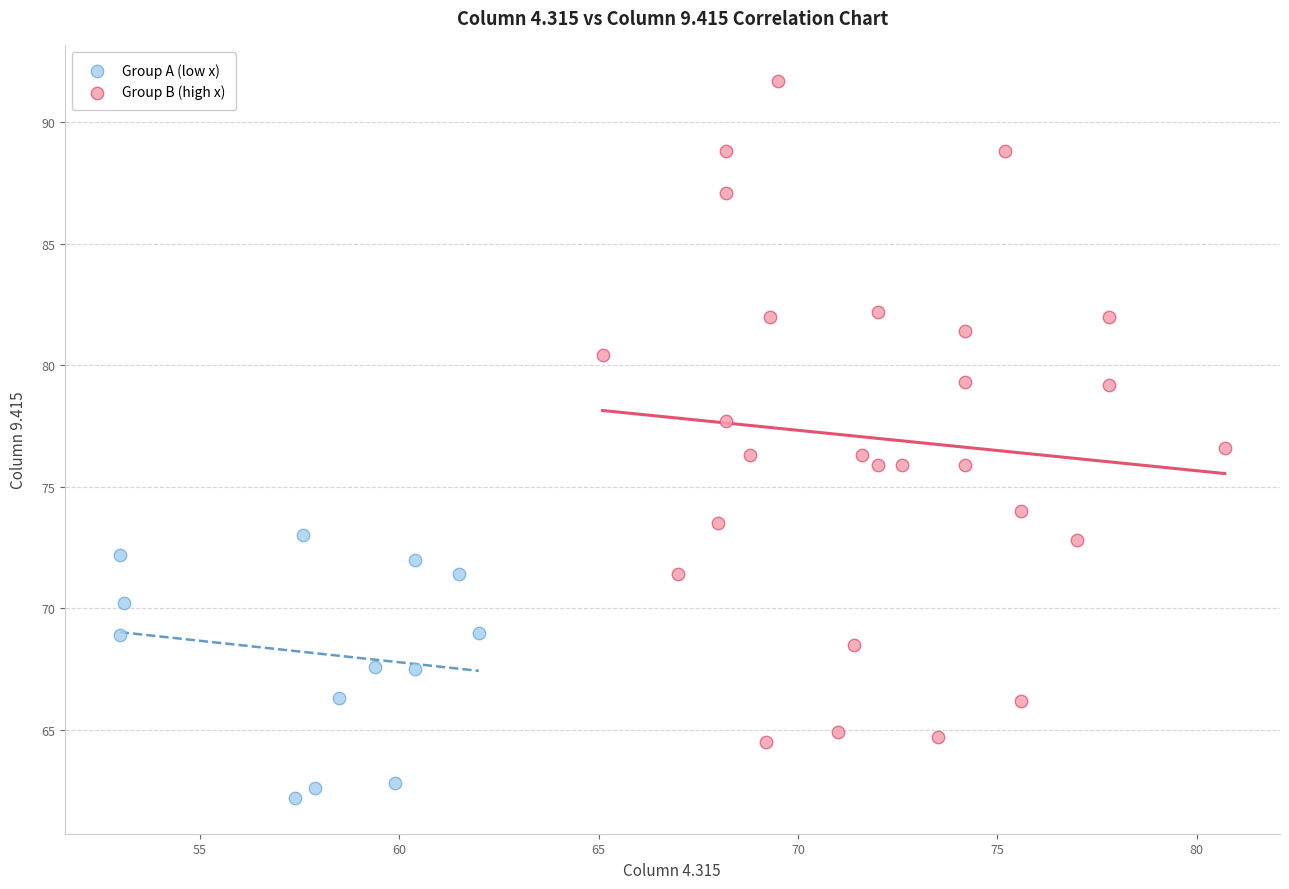

Which series contains the highest Y value?

Group B (high x)